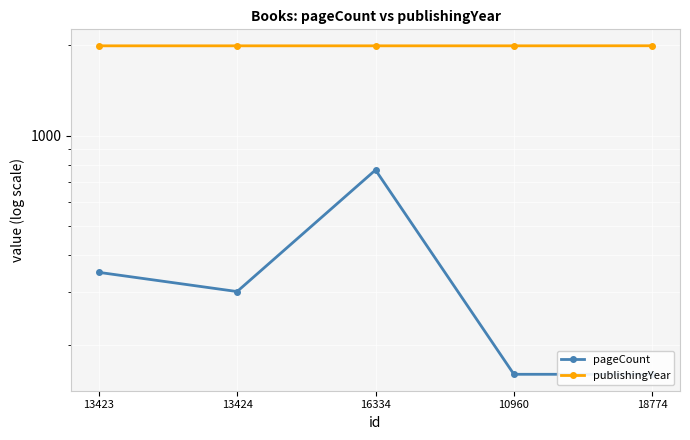

Is it true that publishingYear equals 1212 at 13423?

False